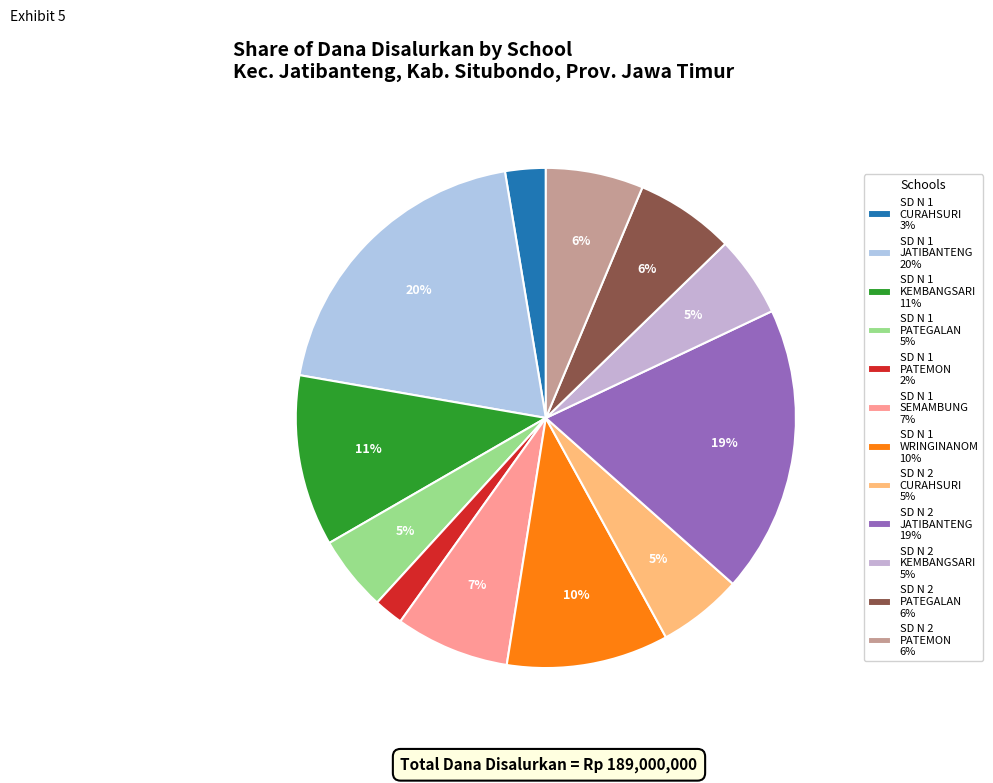

How many slices are in this pie chart?

12